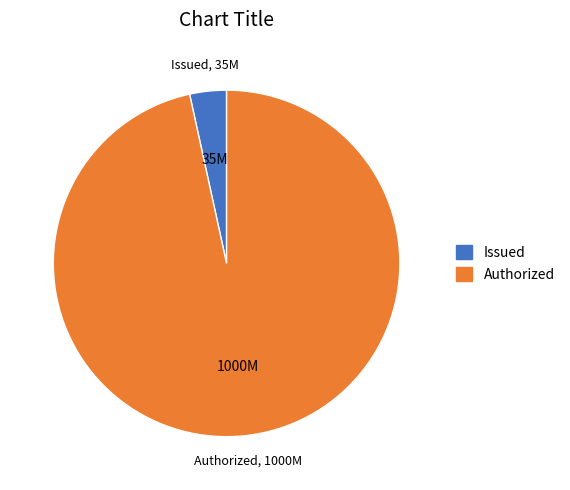

Is there a majority slice in this chart?

Yes